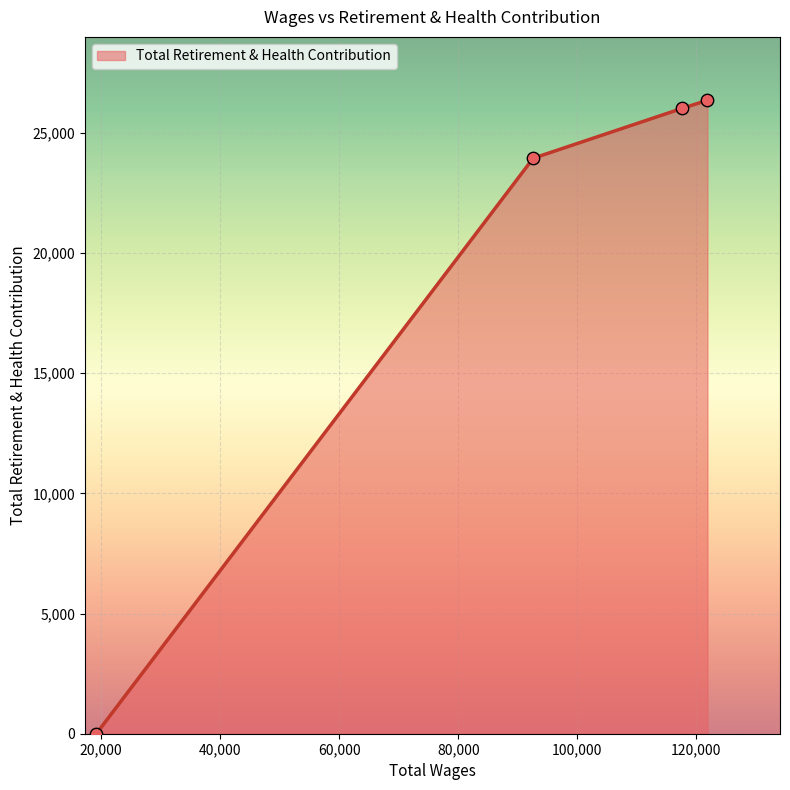

What is the sum of all values?

76337.4